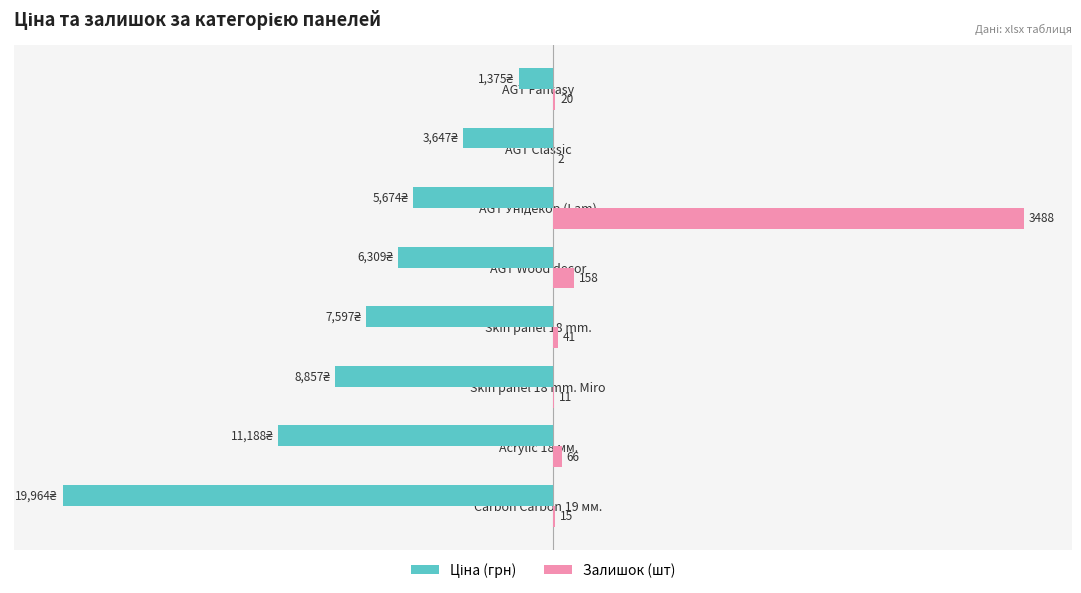

Is it true that Ціна equals -6308.8 at AGT Wood decor?

True